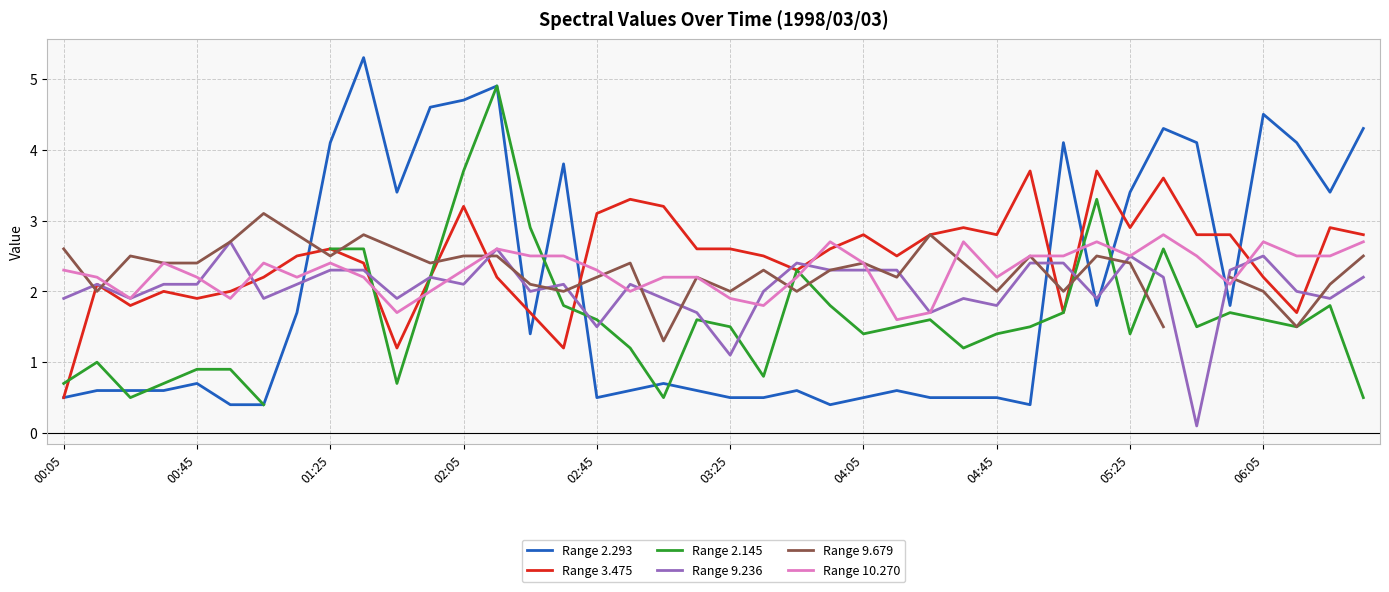

The value of Range 3.475 at 31 is 6.0. True or false?

False